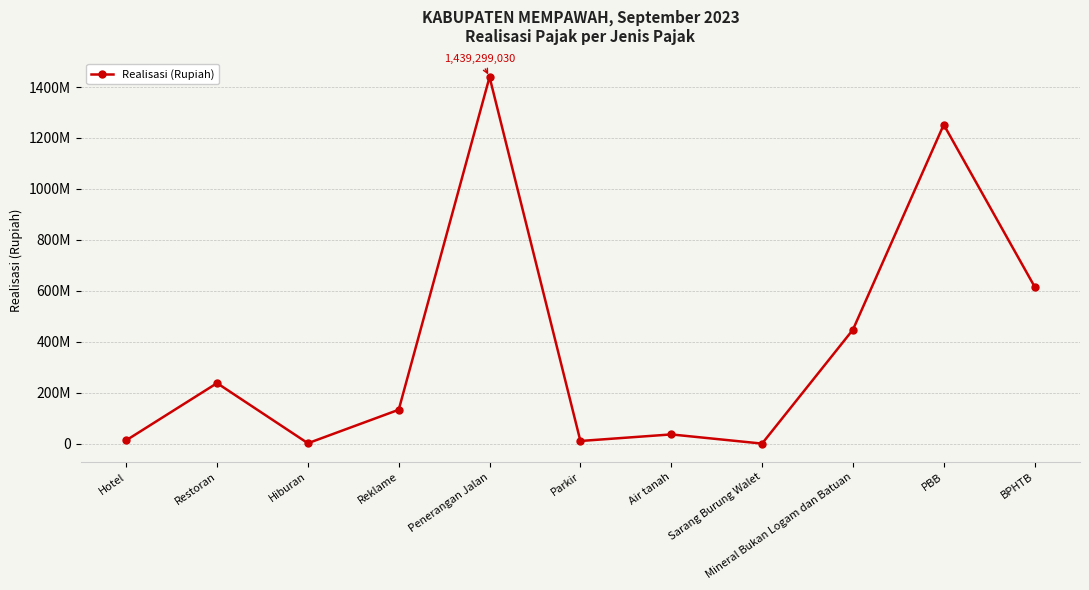

Does the chart have visible grid lines?

Yes